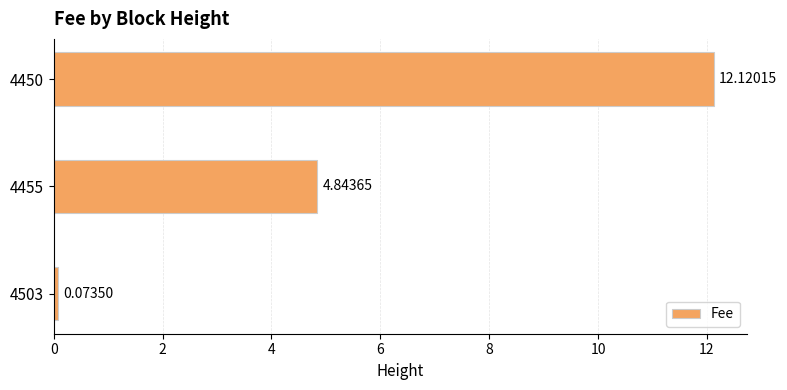

How many bars are there in total?

3